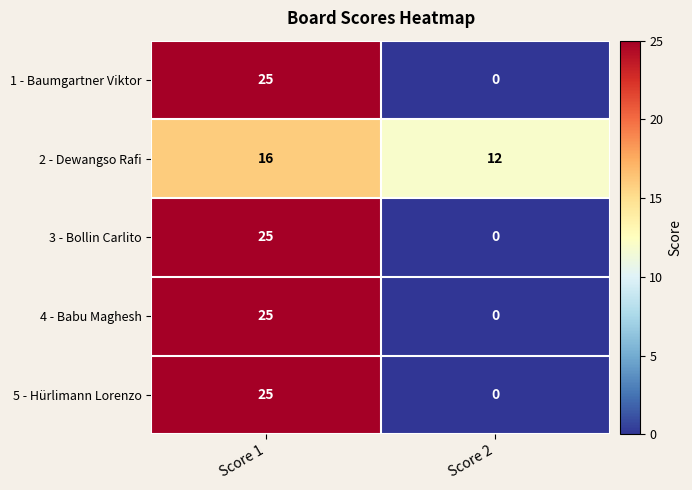

Reading left to right, list all the values displayed in this chart.

1 - Baumgartner Viktor: 25	0
2 - Dewangso Rafi: 16	12
3 - Bollin Carlito: 25	0
4 - Babu Maghesh: 25	0
5 - Hürlimann Lorenzo: 25	0